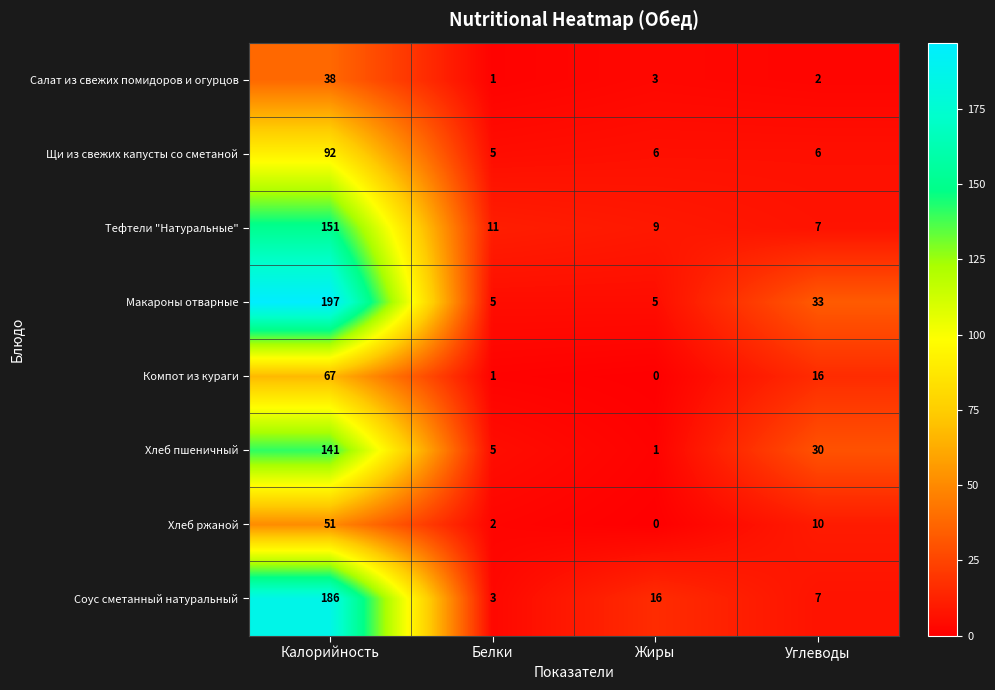

At which category is the sum across all series the highest?

Калорийность